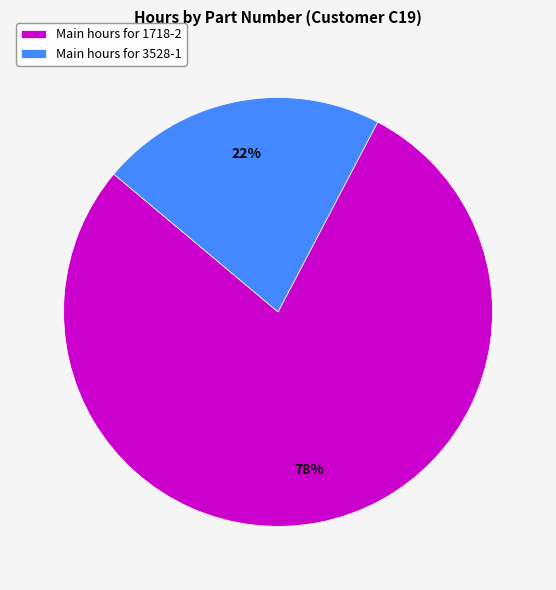

The Main hours for 3528-1 slice represents 15% of the pie. True or false?

False